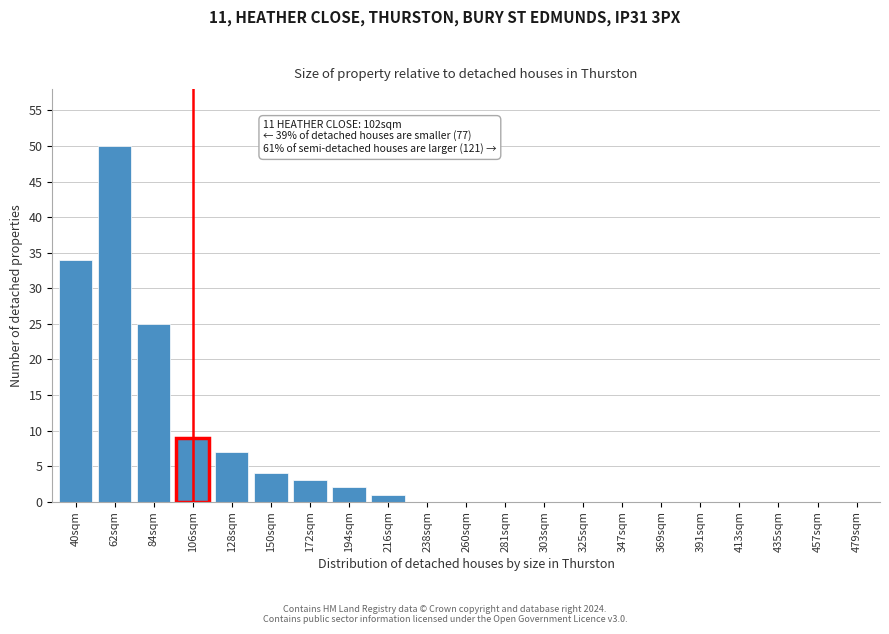

Reading left to right, what are all the values shown in this chart?

40sqm=34	62sqm=50	84sqm=25	106sqm=9	128sqm=7	150sqm=4	172sqm=3	194sqm=2	216sqm=1	238sqm=0	260sqm=0	281sqm=0	303sqm=0	325sqm=0	347sqm=0	369sqm=0	391sqm=0	413sqm=0	435sqm=0	457sqm=0	479sqm=0